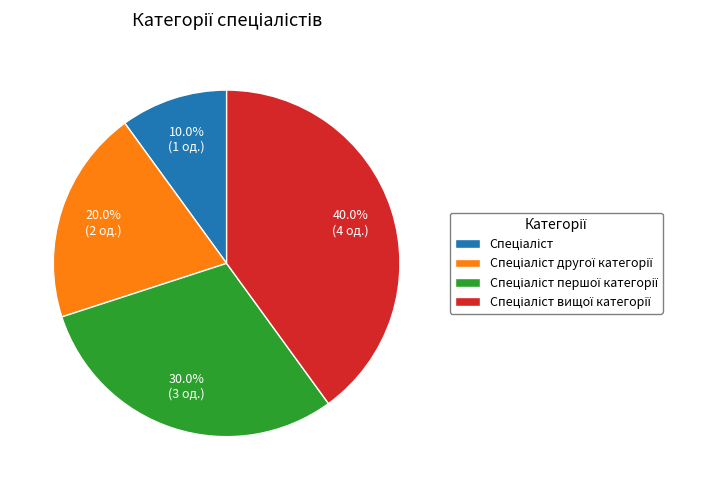

Is there a majority slice in this chart?

No